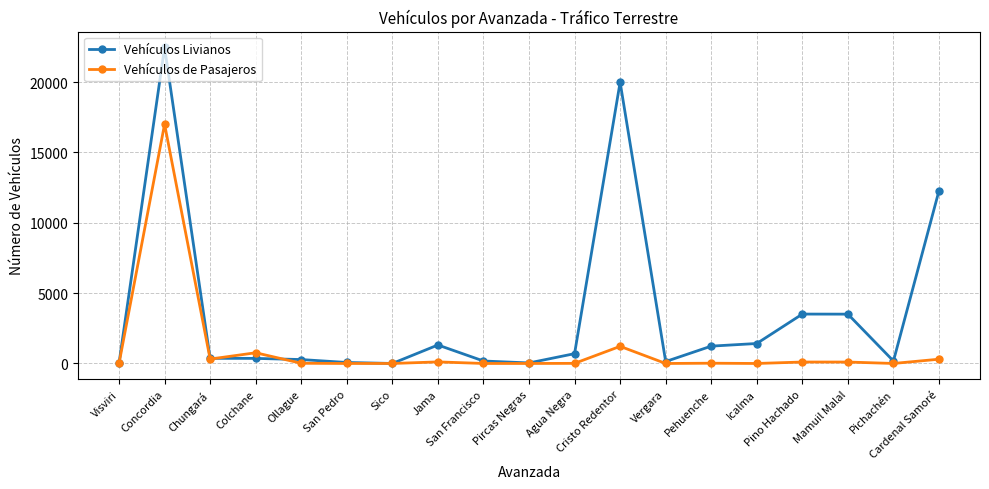

What is the maximum value for Vehículos de Pasajeros?

17012